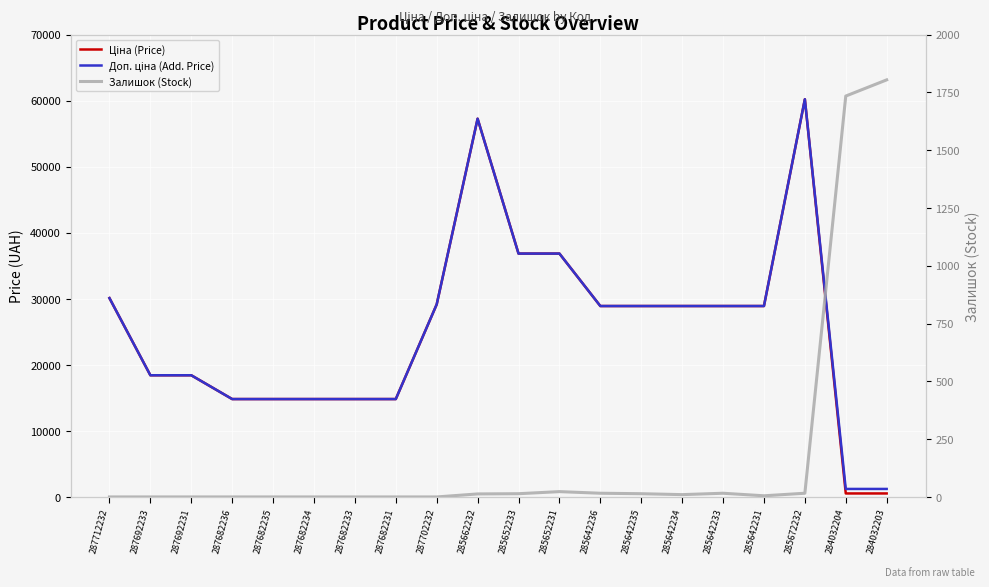

Which label corresponds to the largest value in the chart?

285672232